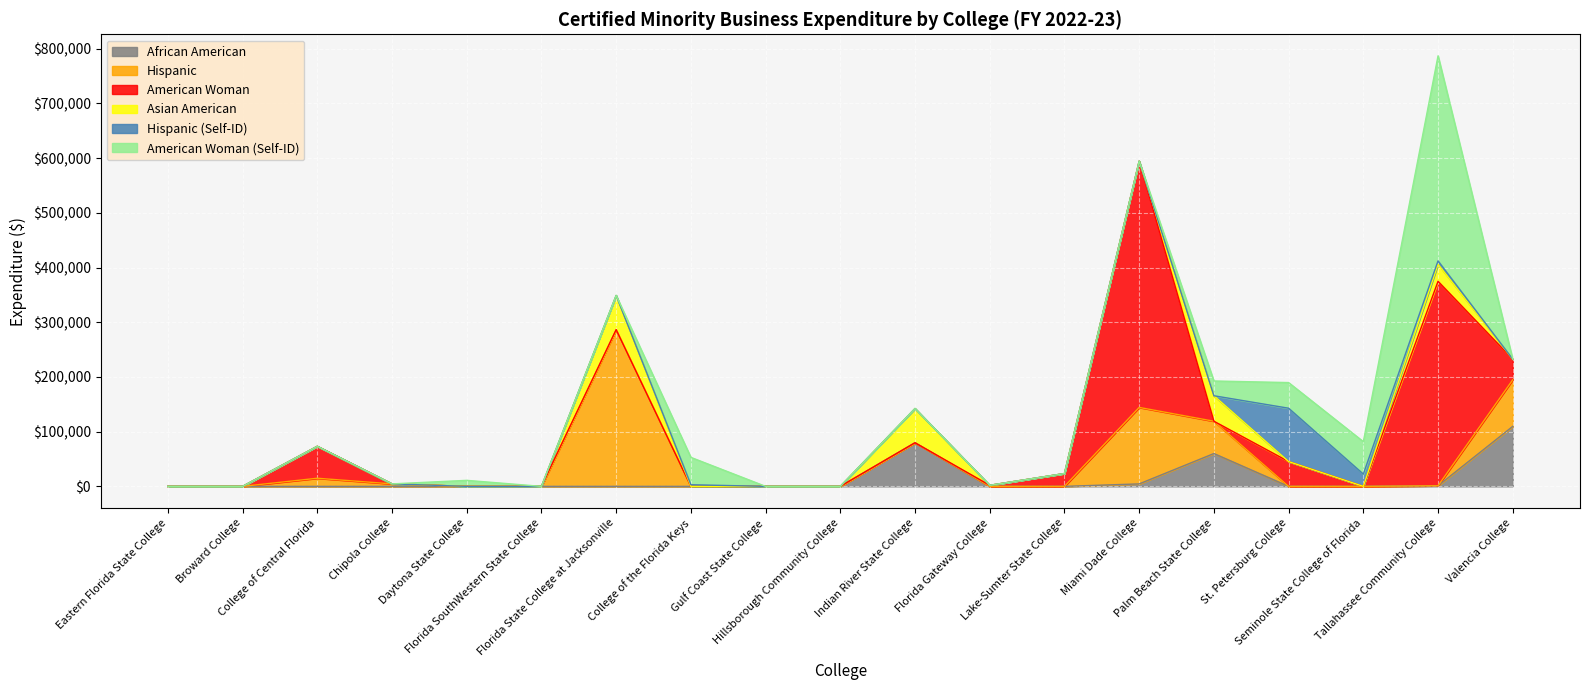

How many intersections are there between African American and American Woman?

4